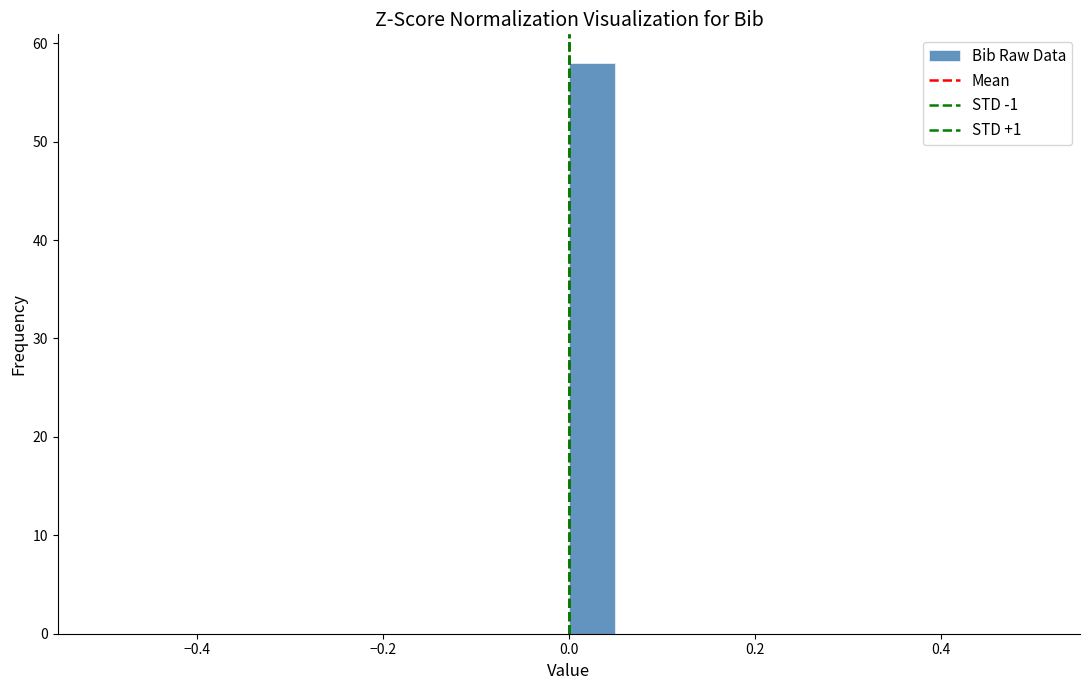

Around what value on the x-axis is the tallest bar? Give the approximate position of its centre, as read against the axis.

0.02